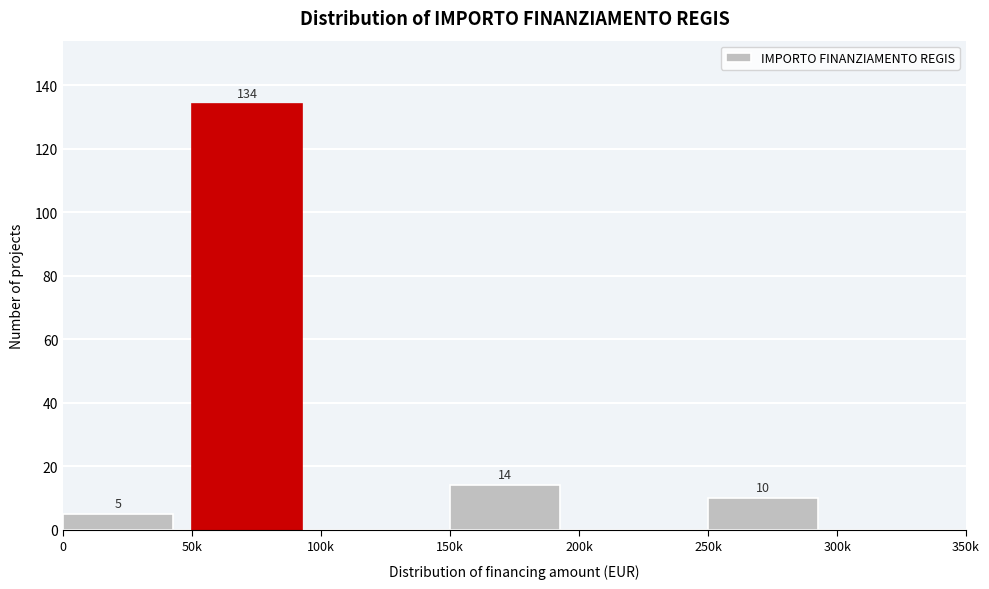

Reading left to right, extract all data points from this chart.

0=5	50k=134	100k=0	150k=14	200k=0	250k=10	300k=0